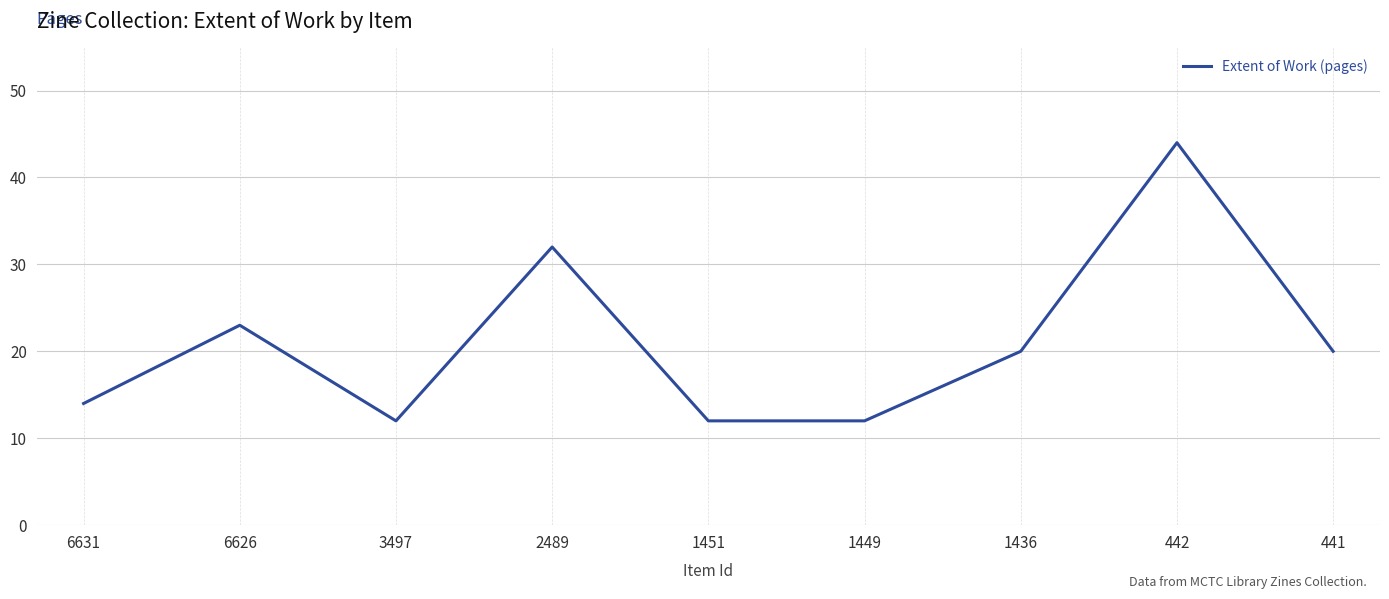

What is the greatest value displayed?

44